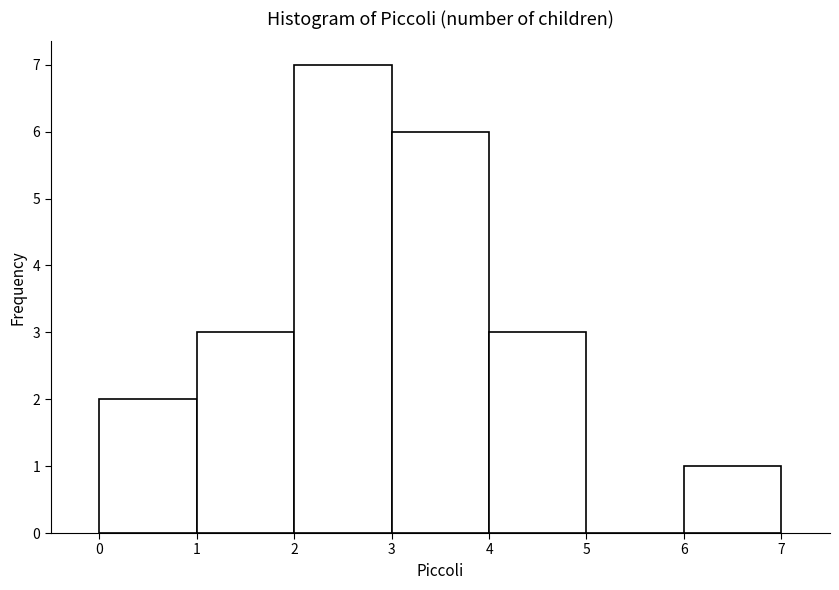

How tall is the bar that spans 1 to 2 on the x-axis? The values are not printed on the chart, so give them approximately, as read against the axis.

3